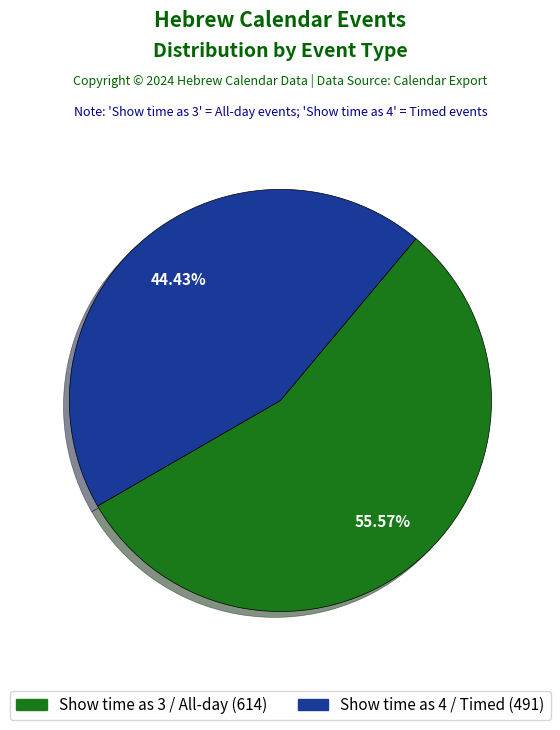

How many segments does this pie chart have?

2